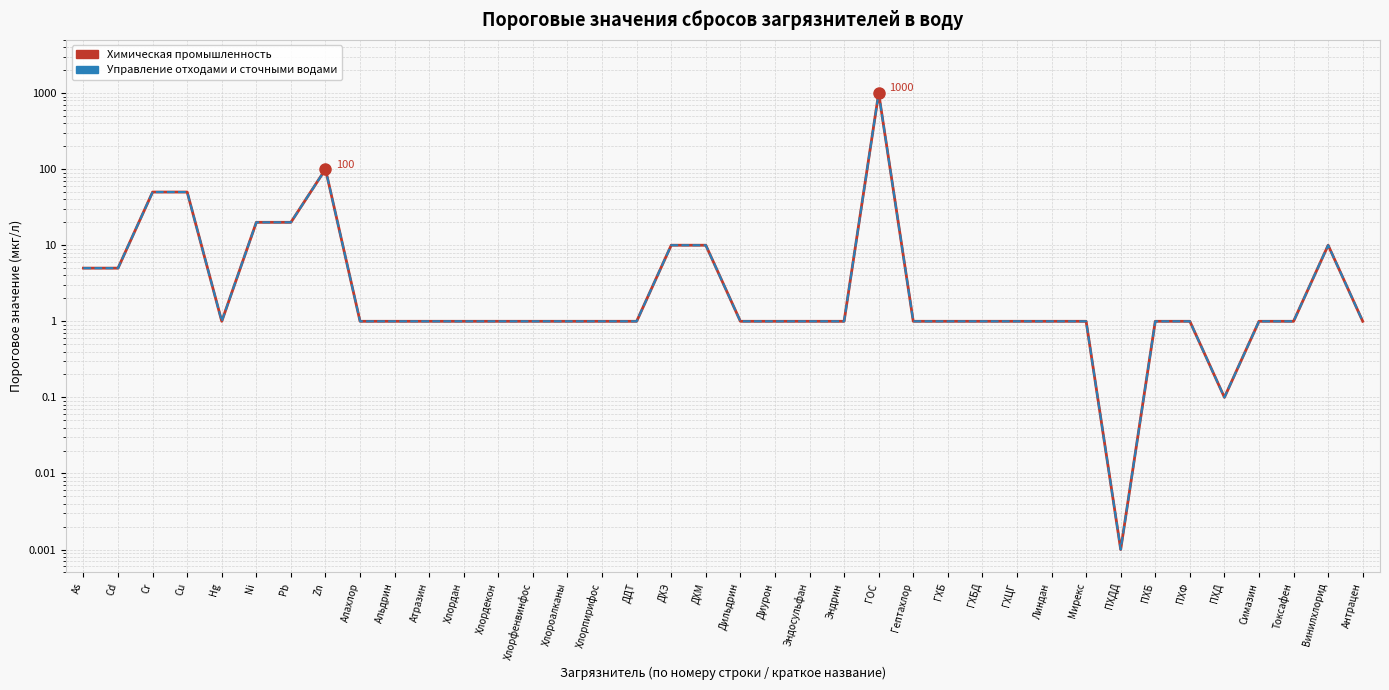

At how many categories does at least one series exceed 40?

4